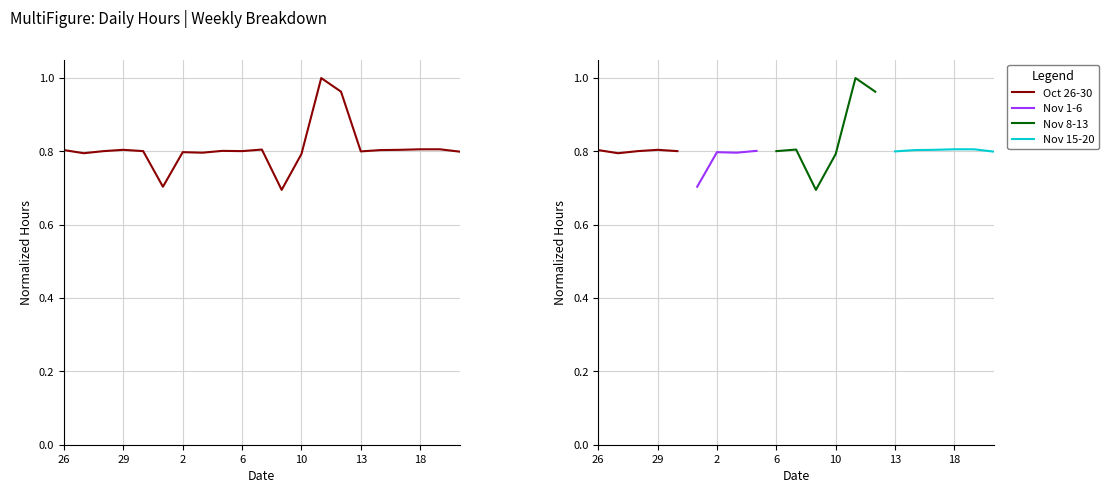

Where is the first local maximum?

29